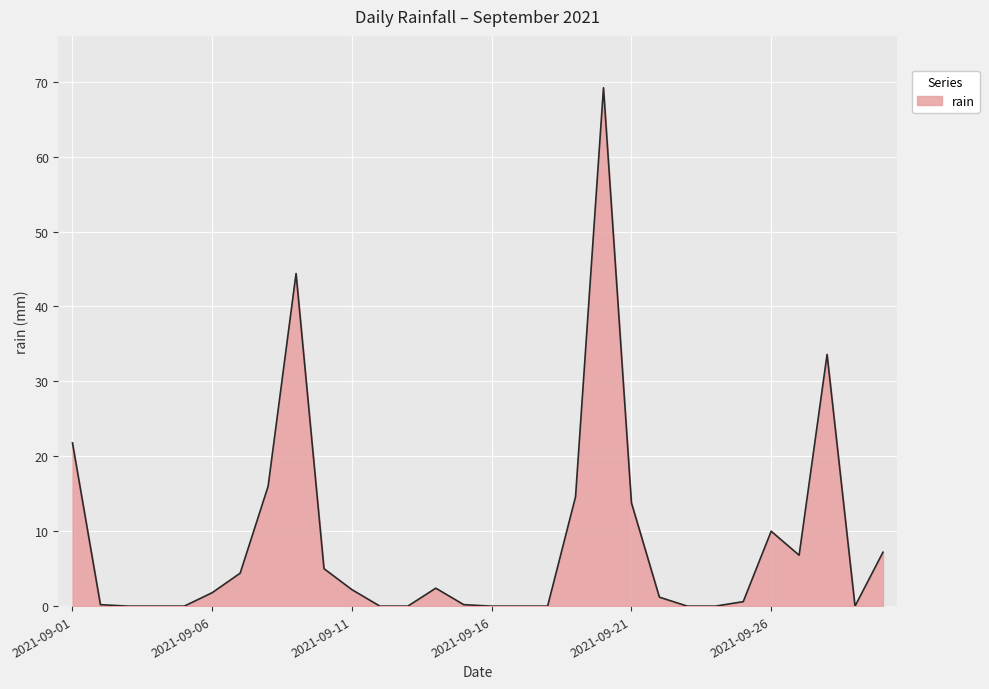

What is the difference between the maximum and minimum values?

69.2